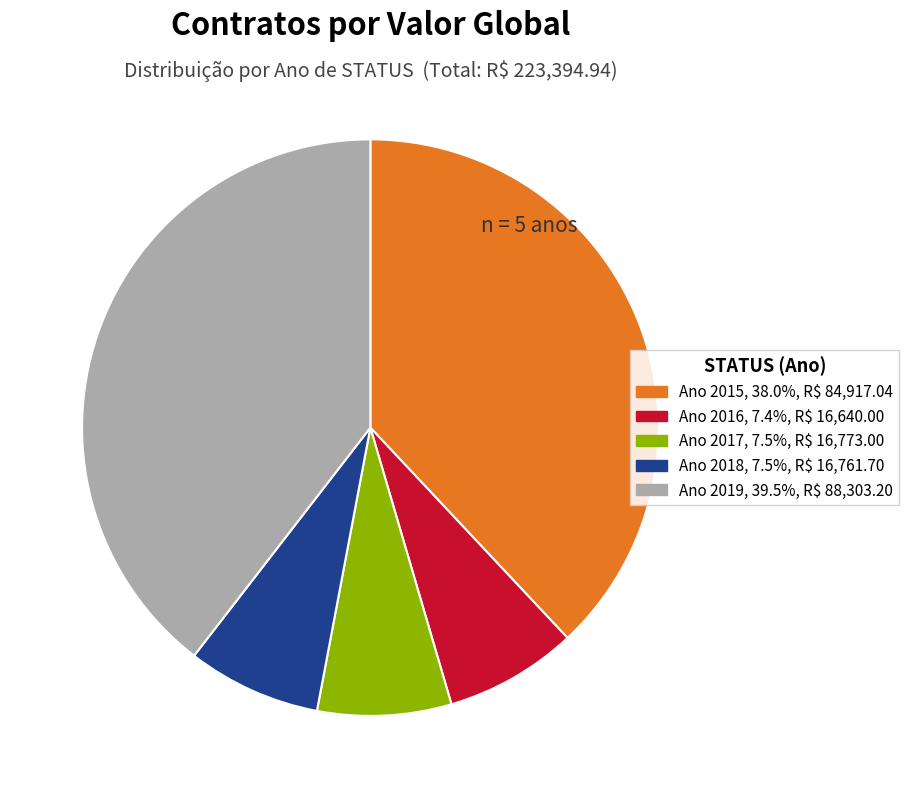

Is there any slice that represents more than half of the pie?

No